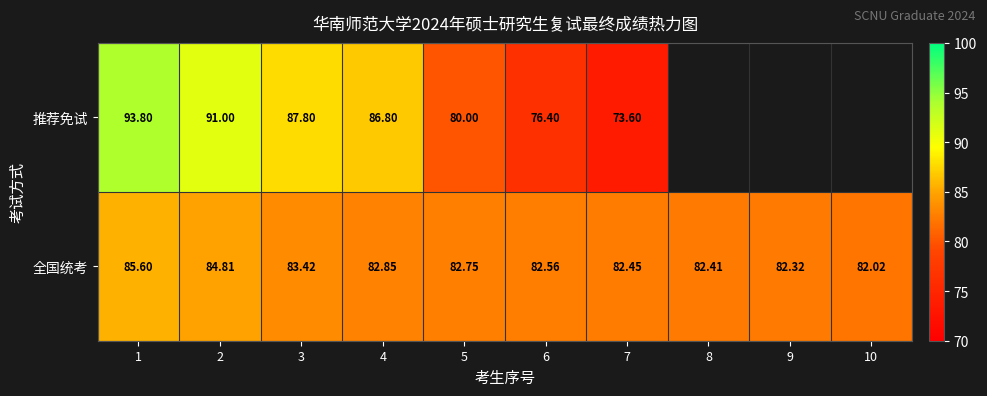

What is the maximum value for 全国统考?

85.6